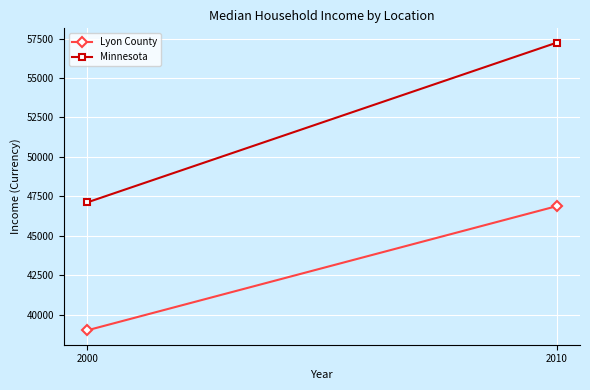

What is the sum of the Lyon County values at 2000 and 2010?

85868